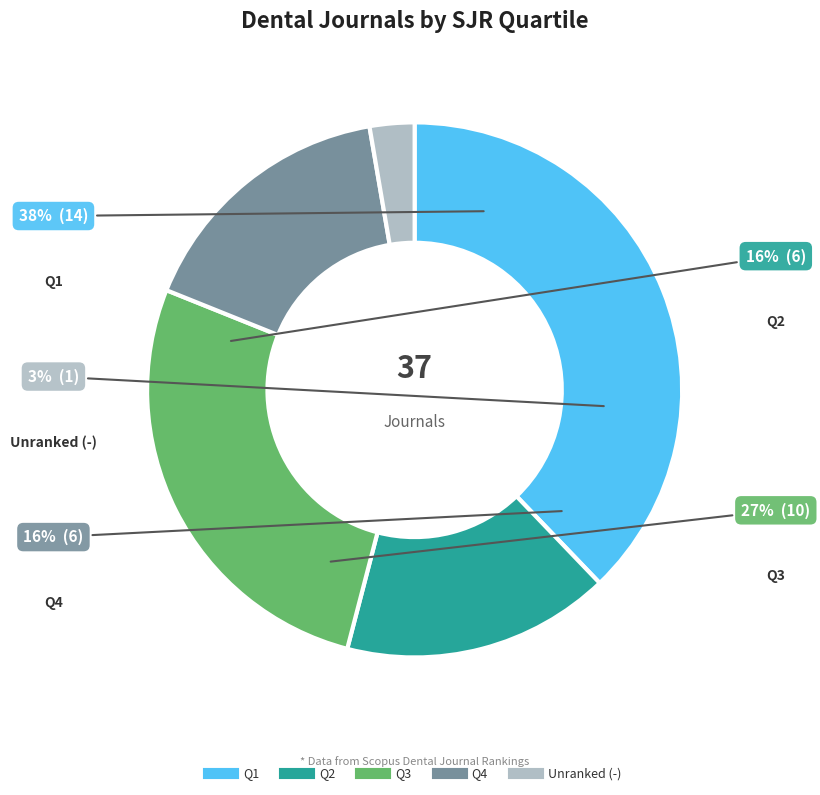

Does Q1 account for over 50% of the chart?

No